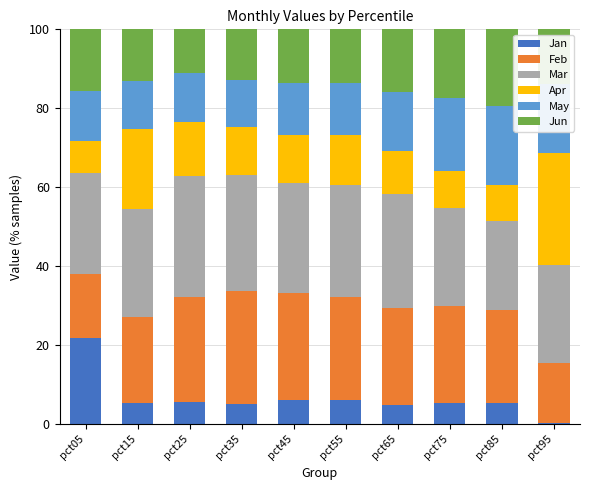

What value does the Jan series have at pct65?

4.9